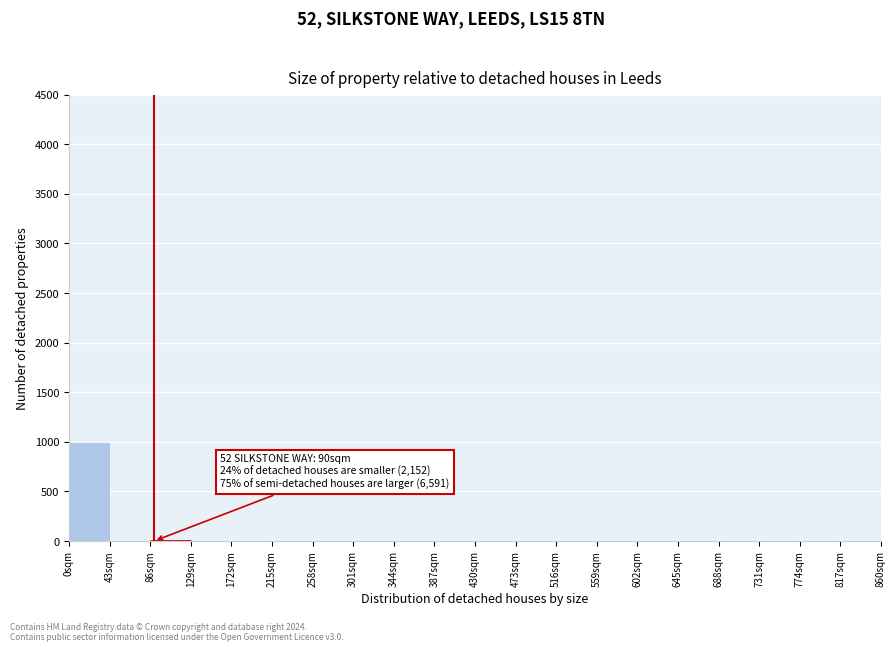

Which range on the x-axis has the tallest bar?

0 to 43